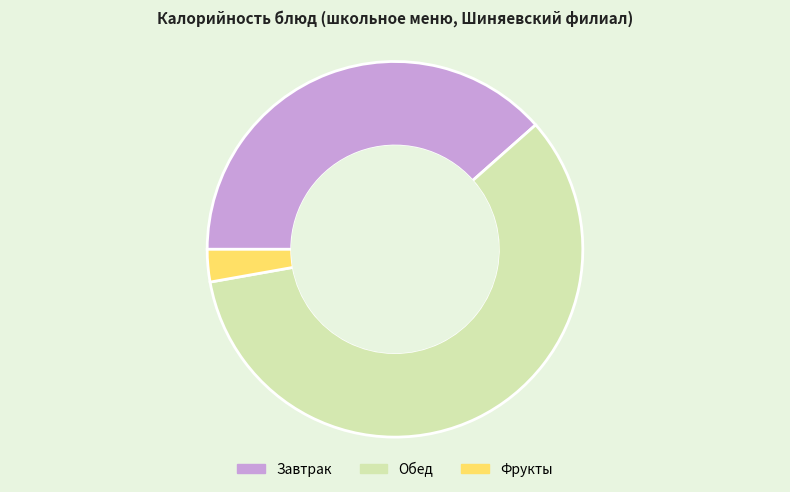

Count the number of slices in the pie.

3